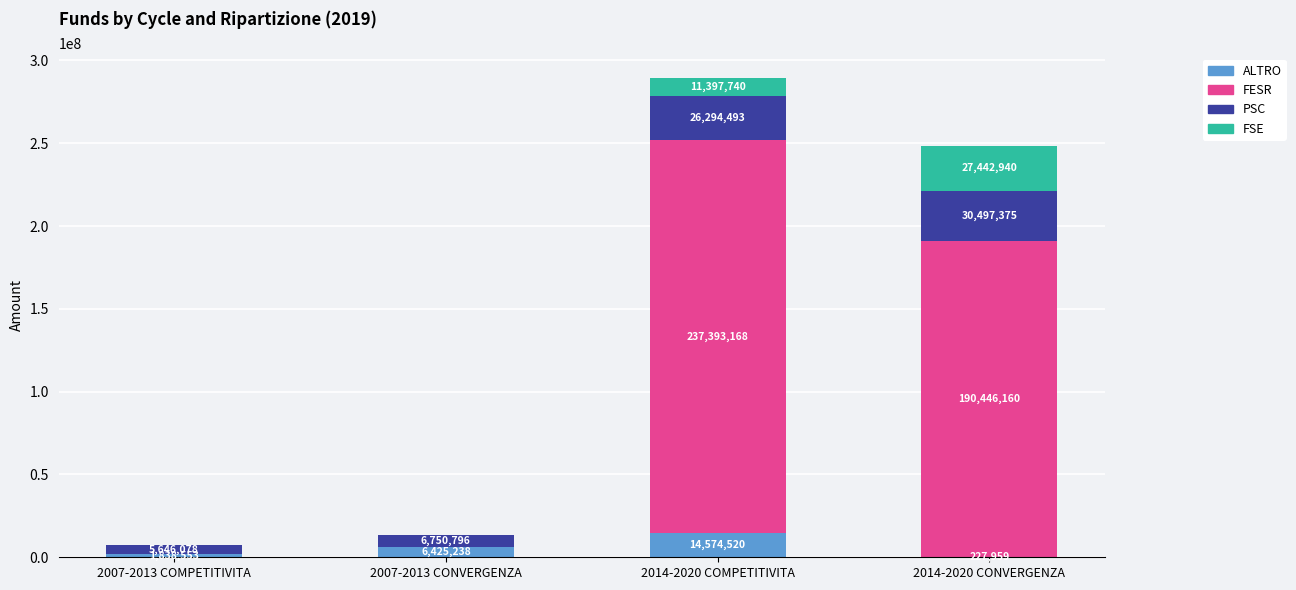

At which label does ALTRO reach its peak?

2014-2020 COMPETITIVITA